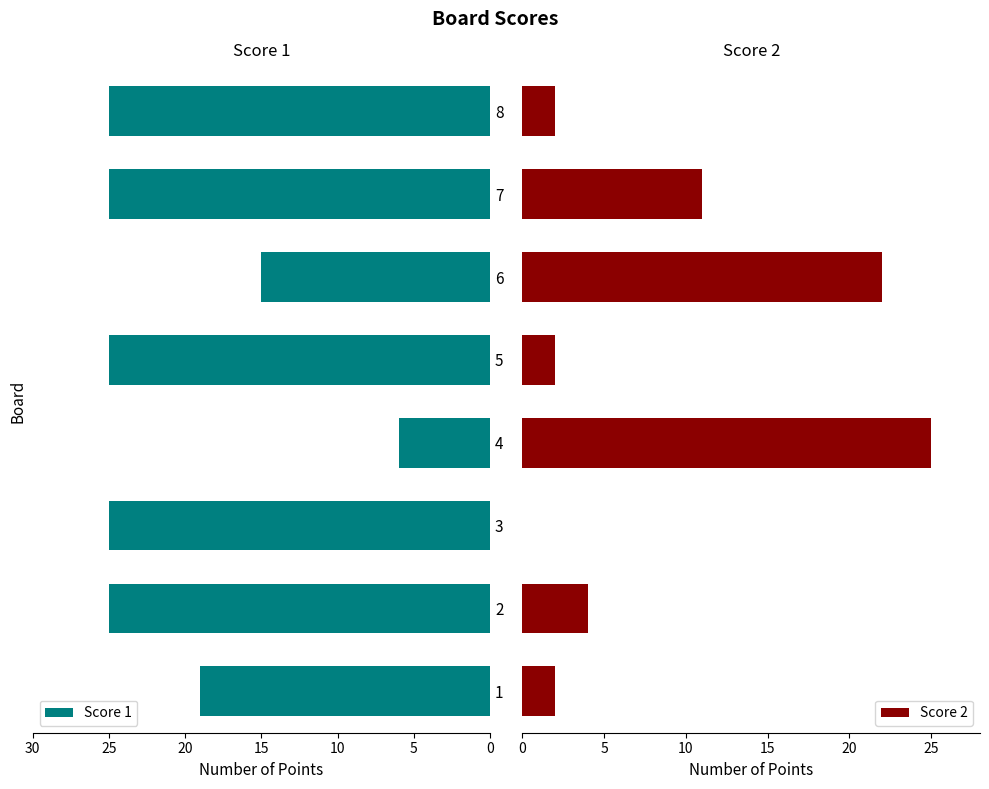

Reading left to right, transcribe all the data shown in this chart.

Score 1: -19	-25	-25	-6	-25	-15	-25	-25
Score 2: 2	4	0	25	2	22	11	2